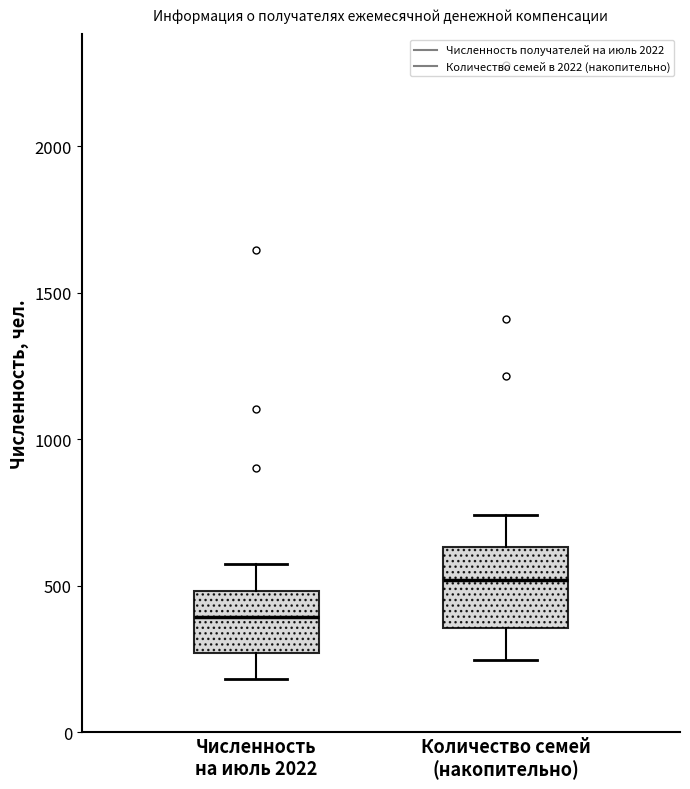

Which box is the tallest, from its lower edge to its upper edge?

Количество семей (накопительно)